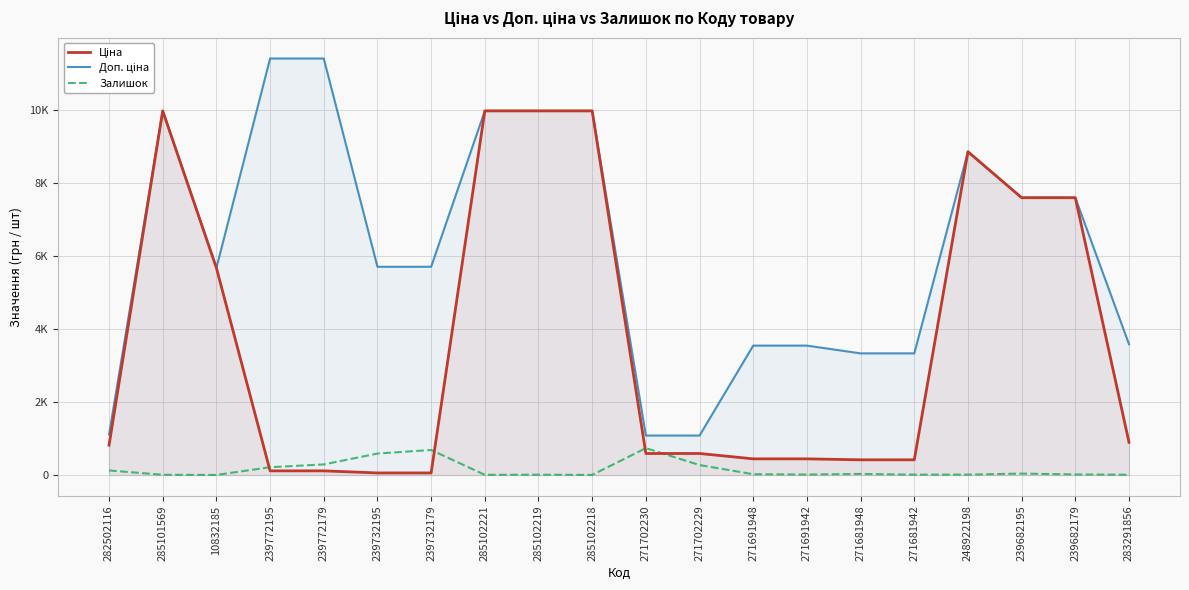

What is the sum of all Ціна values?

74579.4